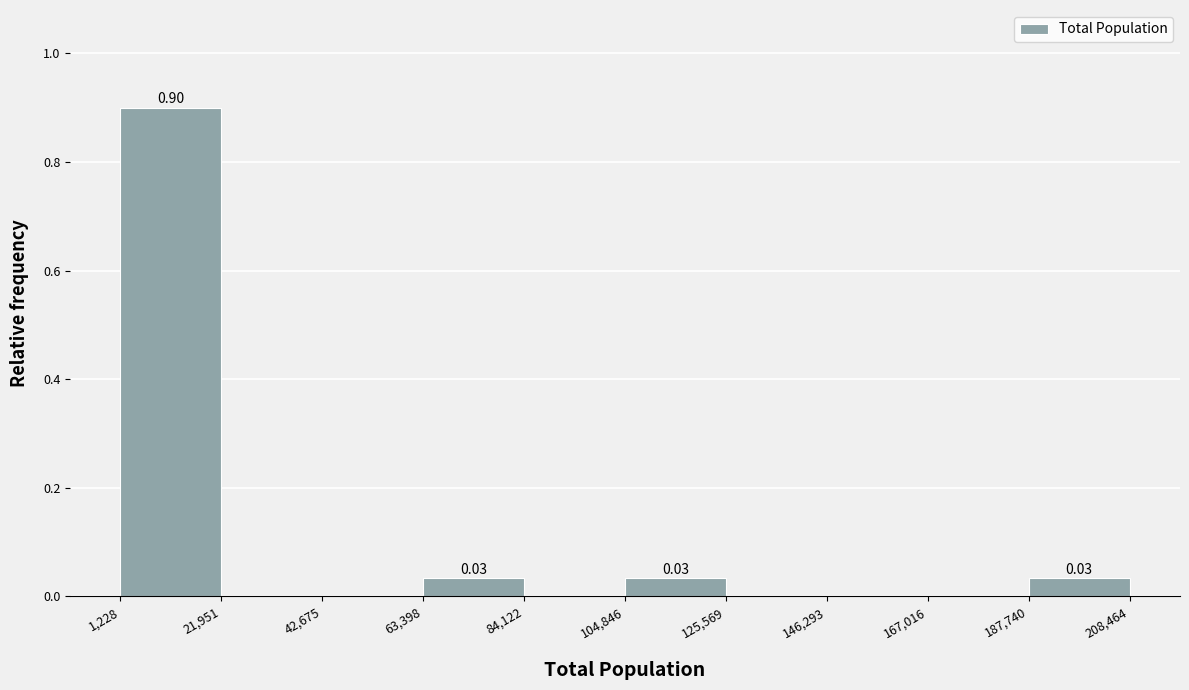

Which range on the x-axis has the tallest bar?

1,228 to 21,951